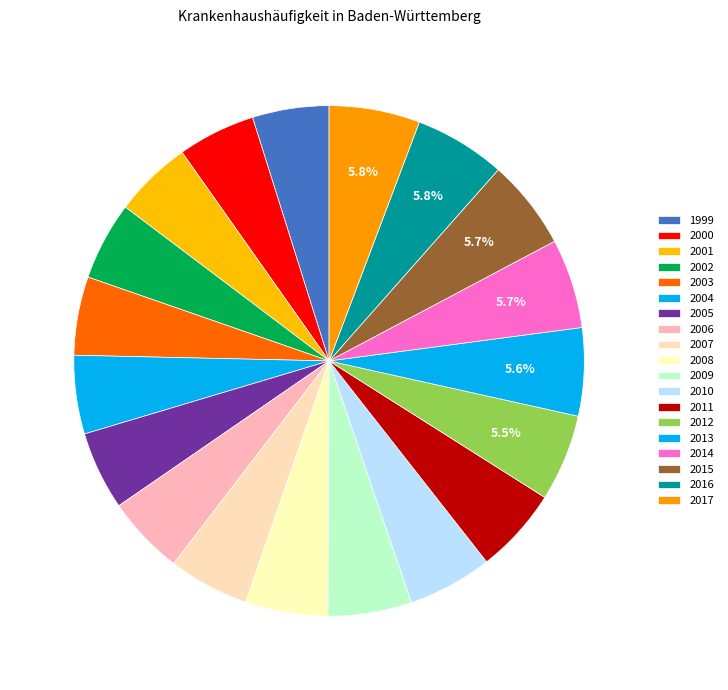

True or false: 2005 accounts for 5% of the total.

True